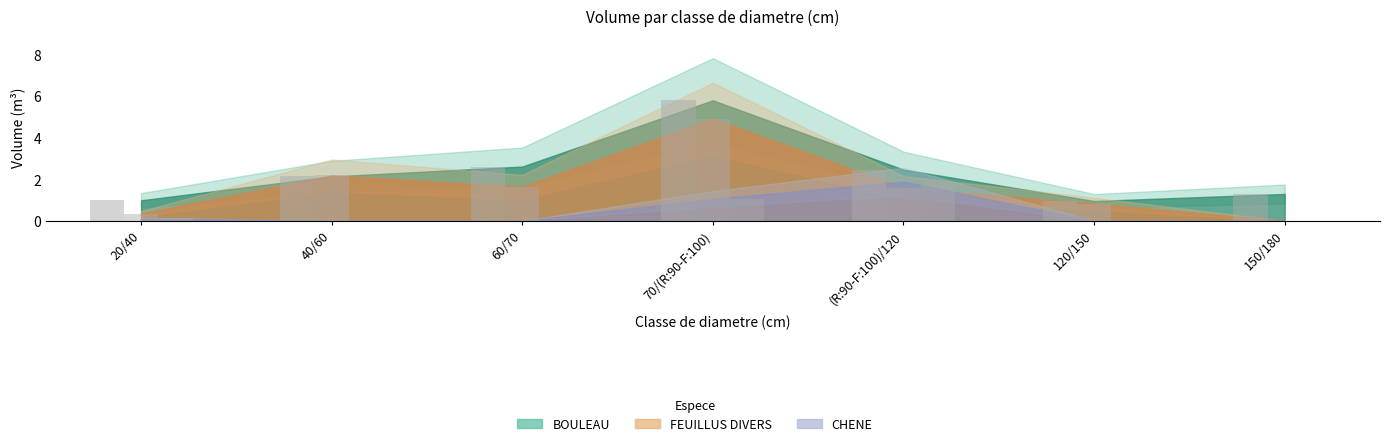

Rank the series at 70/(R:90-F:100) from highest to lowest value.

BOULEAU, FEUILLUS DIVERS, CHENE